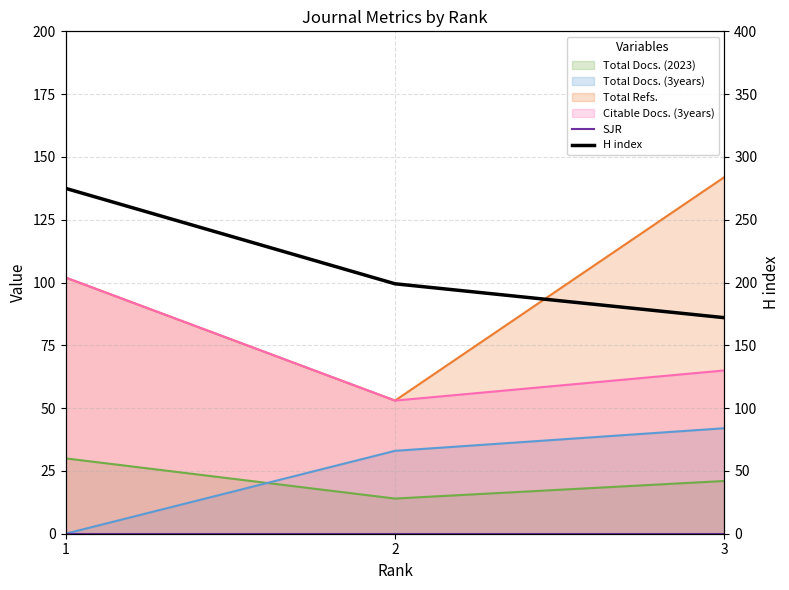

What is the value of the H index point at the 3rd from the left?

172